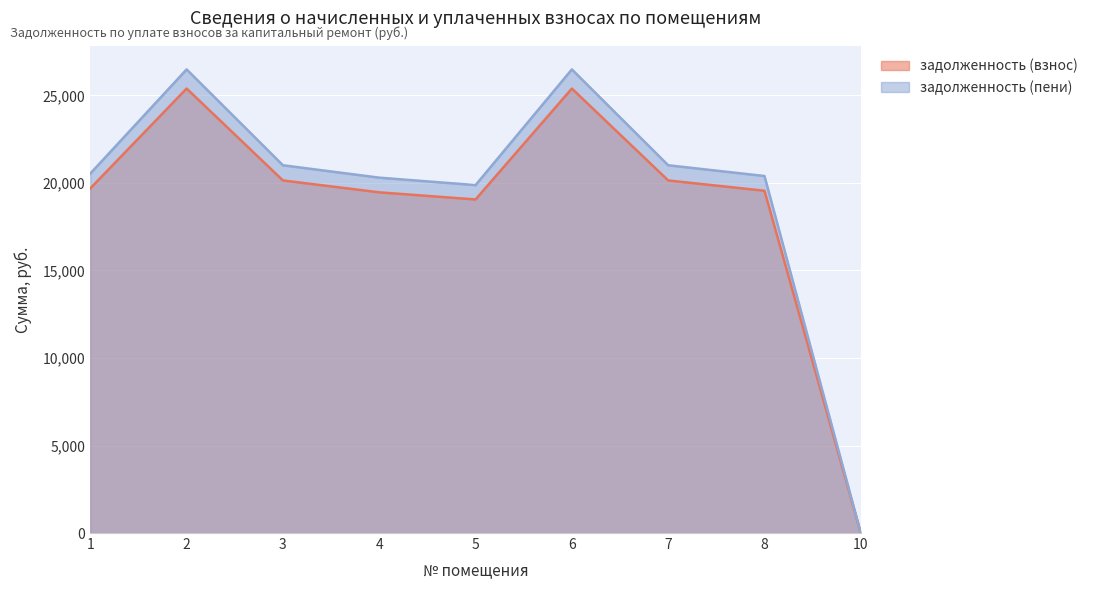

What is the difference between the maximum and second lowest values in the задолженность (взнос) series?

6337.5